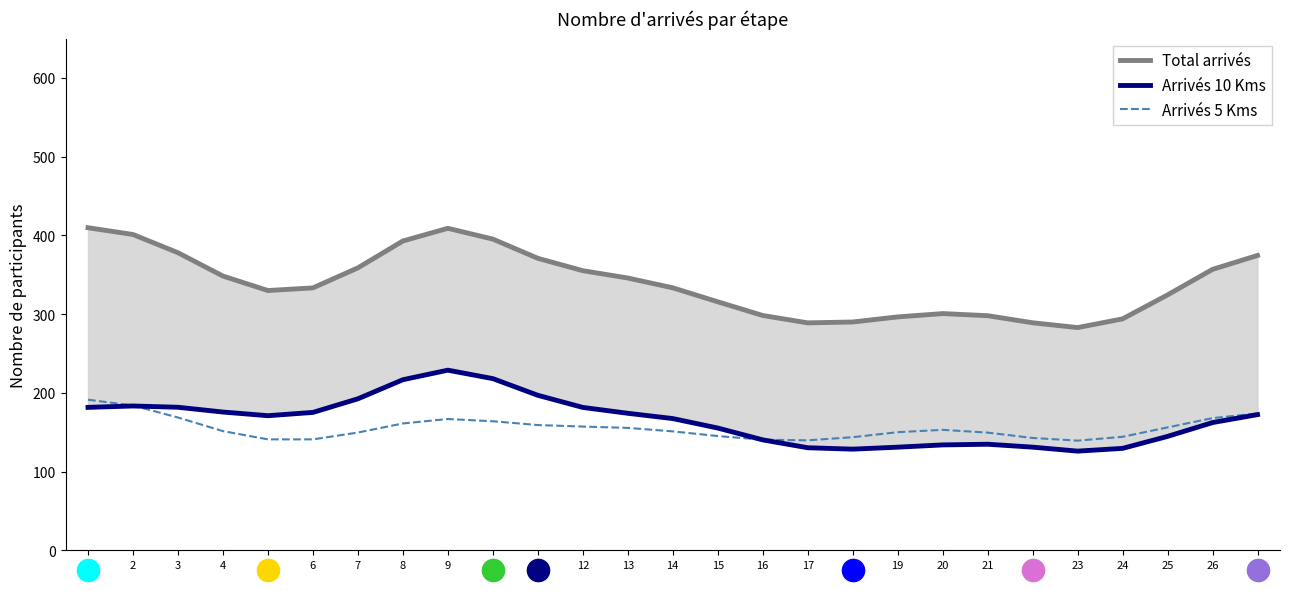

True or false: Arrivés 5 Kms has more than 0 interior local peaks.

True